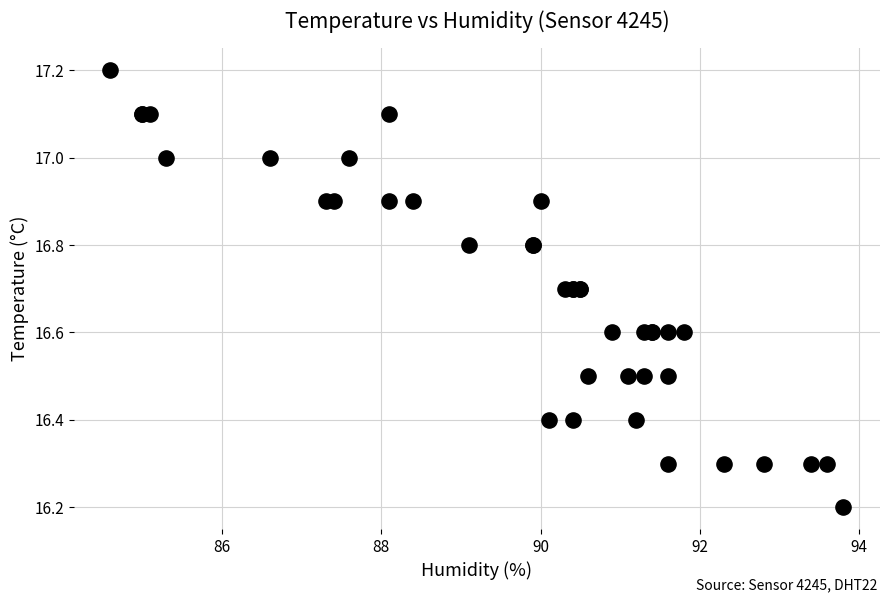

What Y value in the scatter plot is closest to 16?

16.2